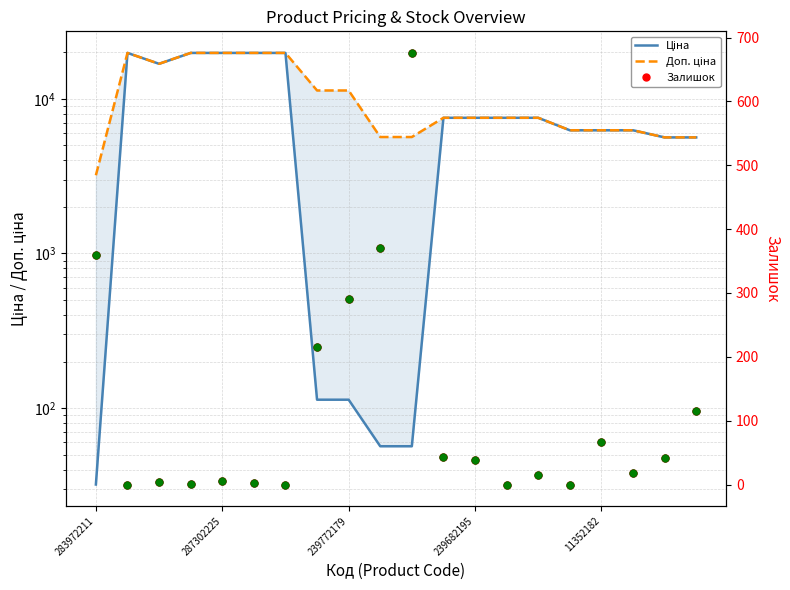

Which series reaches the maximum Y coordinate?

Ціна